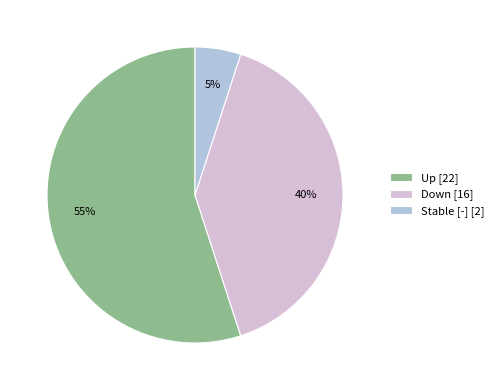

Is there a majority slice in this chart?

Yes